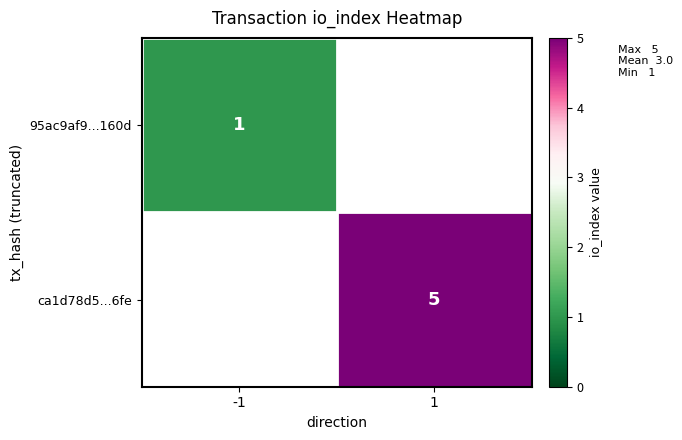

At which category is the sum across all series the highest?

1